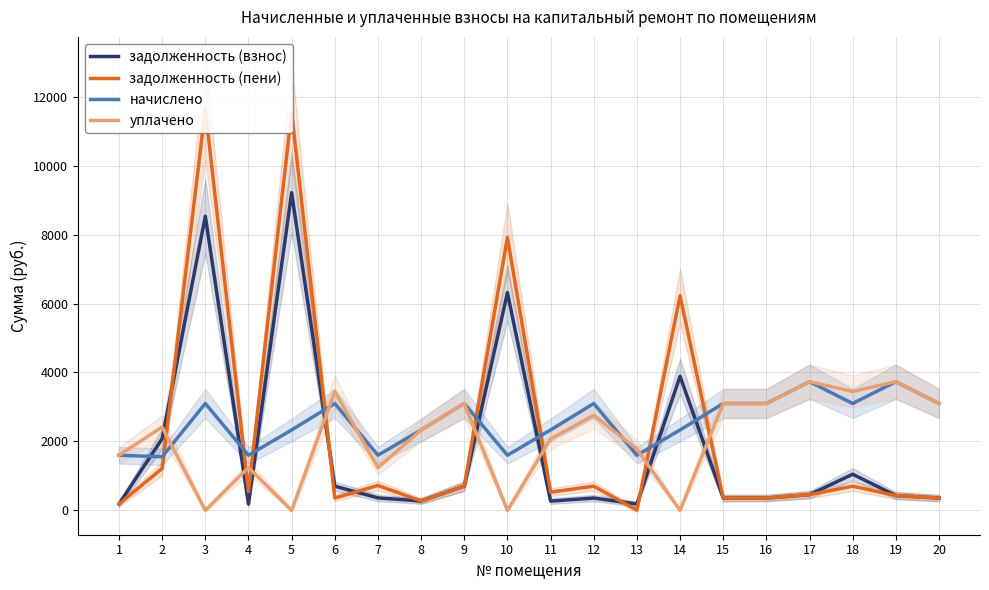

In начислено, how many points are lower than both neighbors (excluding endpoints)?

6